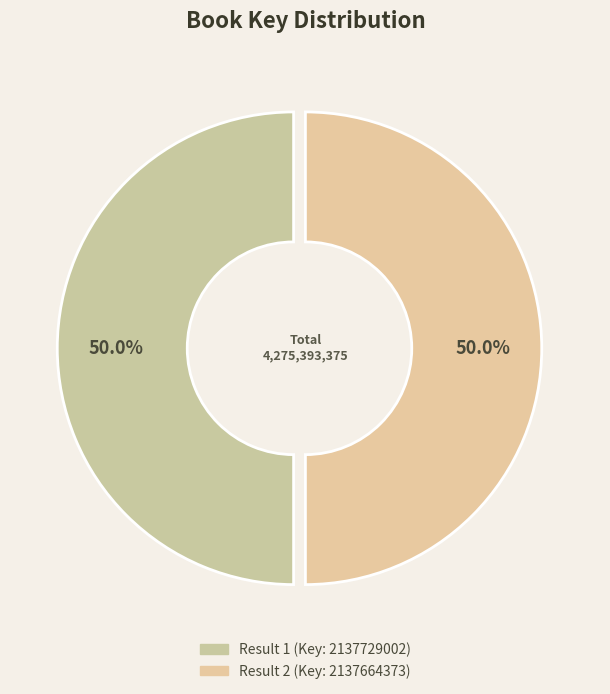

What is the change in value from Result 1 to Result 2?

-64629